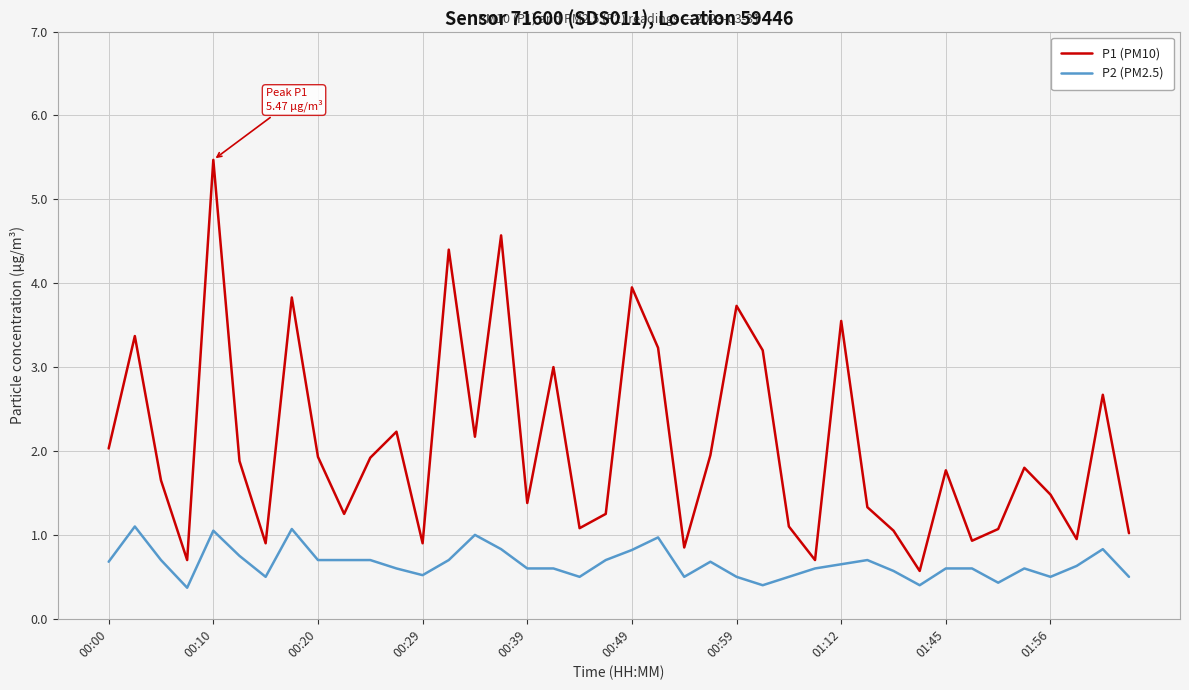

What is the minimum value shown in the chart?

0.4